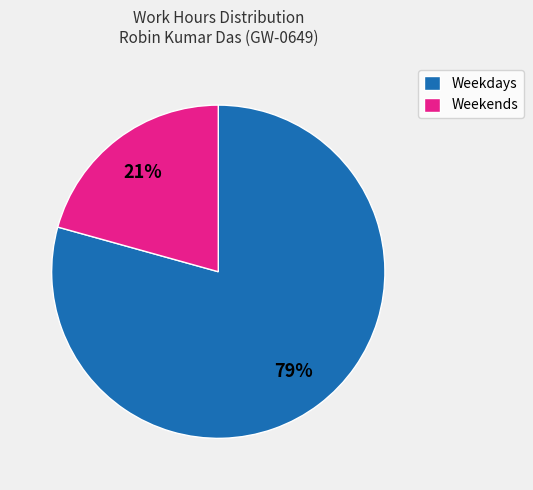

Which category has the biggest portion of the pie?

Weekdays